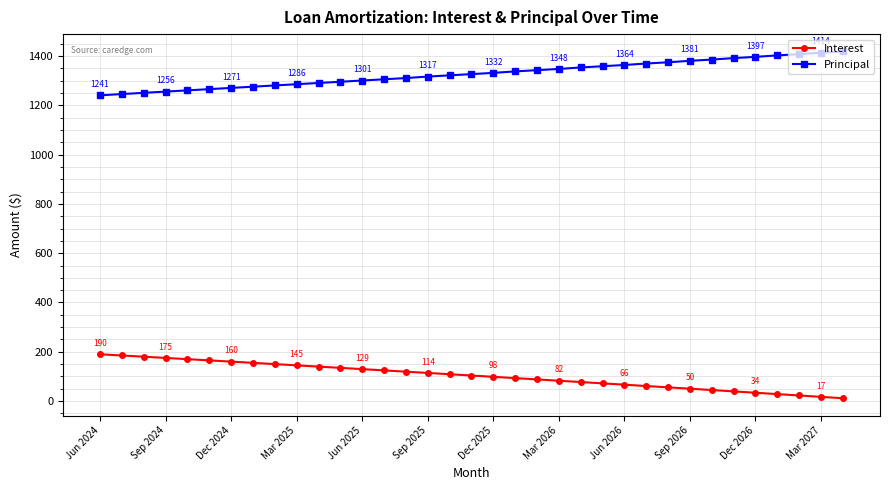

What is the value of the Principal point at the 35th from the left?

1419.0